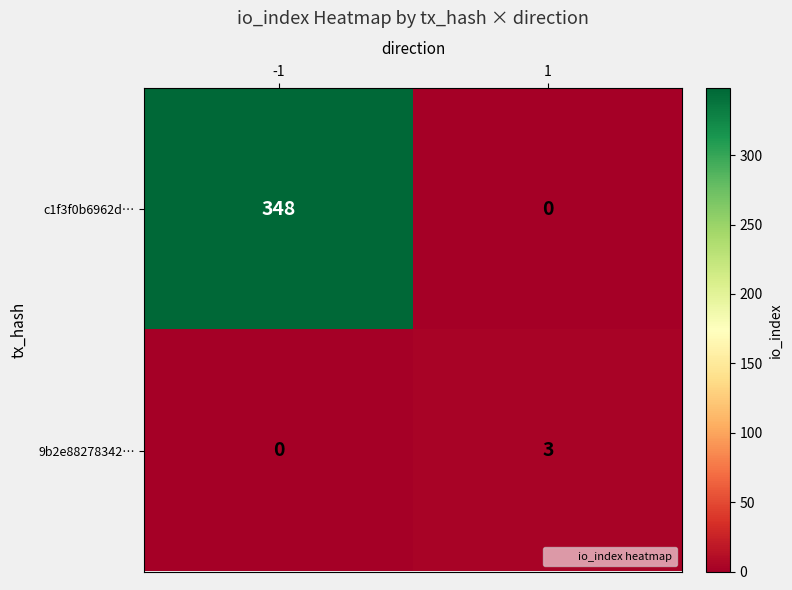

What is the total value across all series at -1?

348